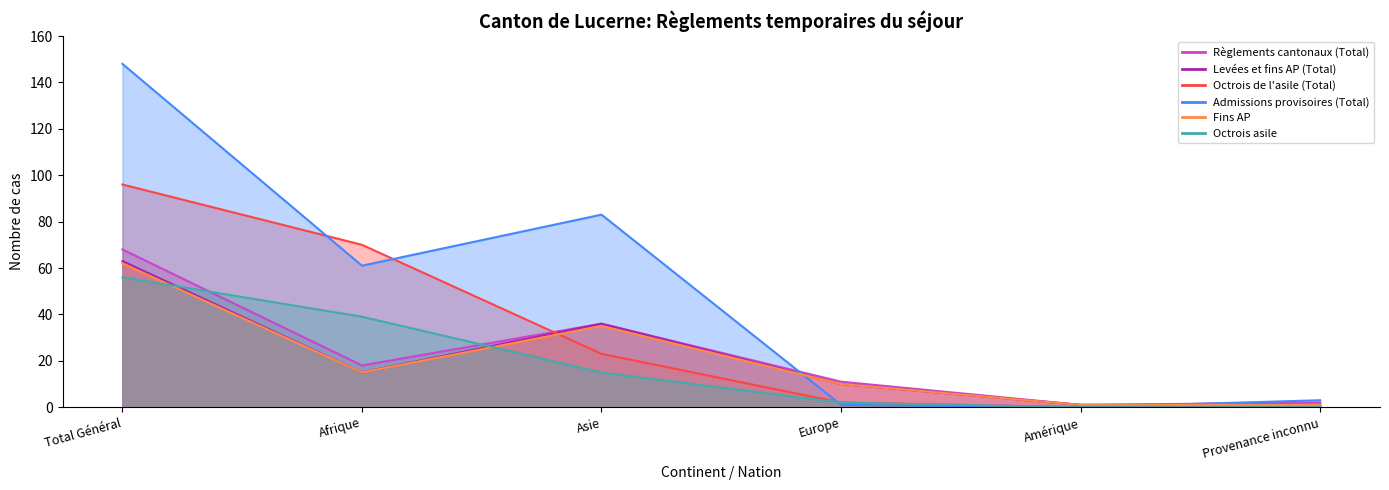

What is the spread (max minus min) of values at Provenance inconnu?

3